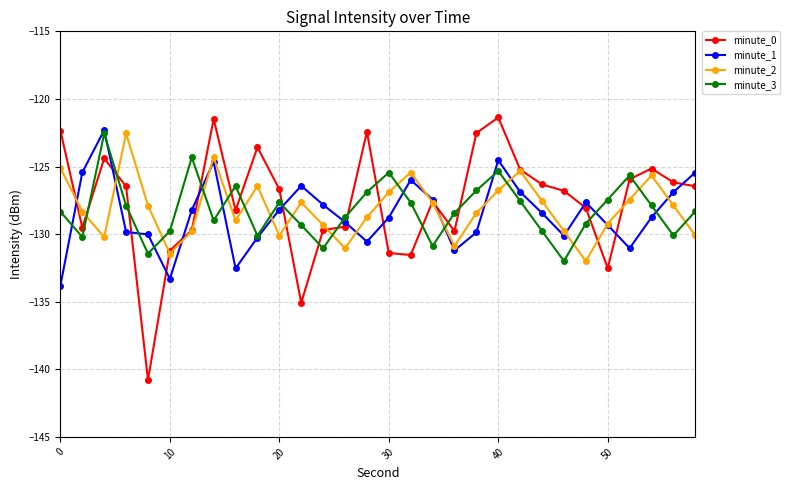

After their last crossing, which series has the higher values: minute_2 or minute_3?

minute_3